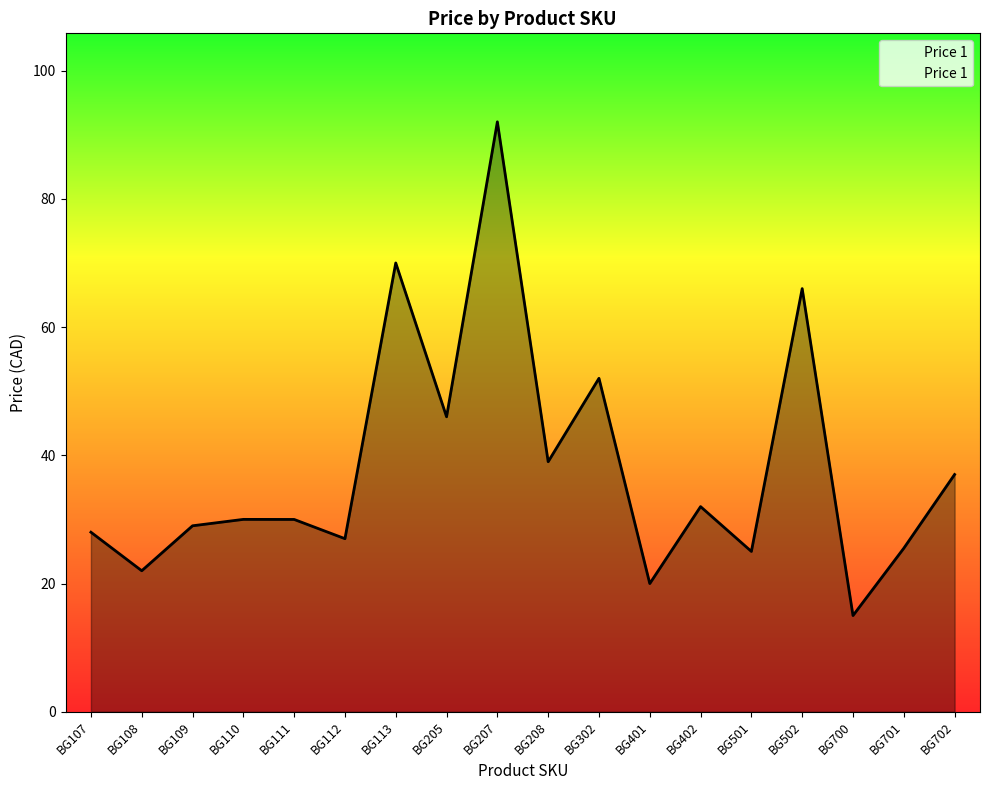

At which category does the chart reach its peak across all series?

BG207